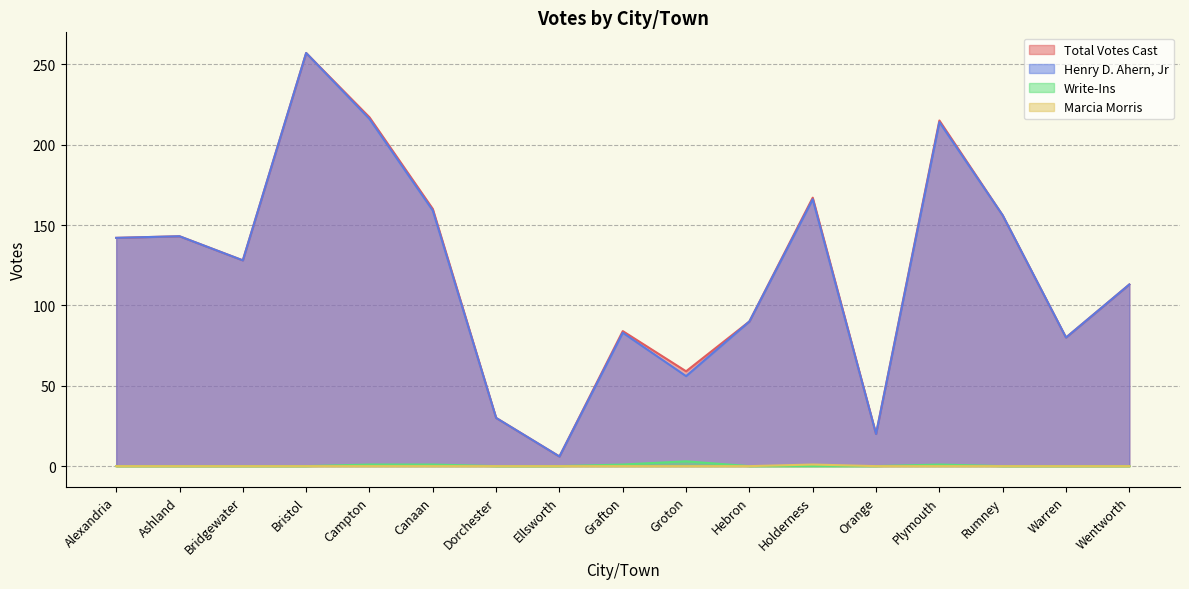

At which category does Write-Ins reach its first local peak?

Groton